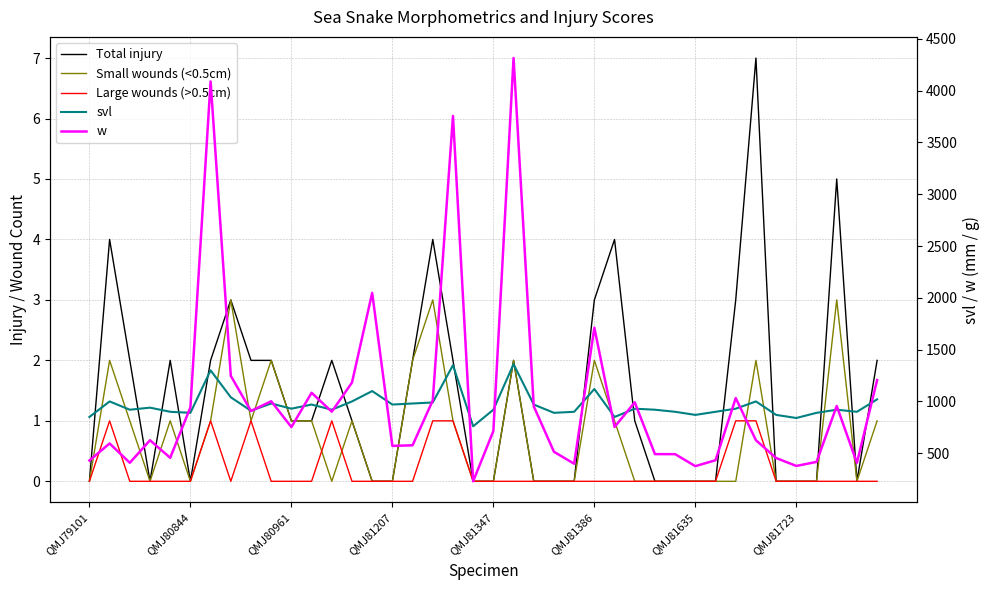

The svl series shows 930.0 at 32. True or false?

True